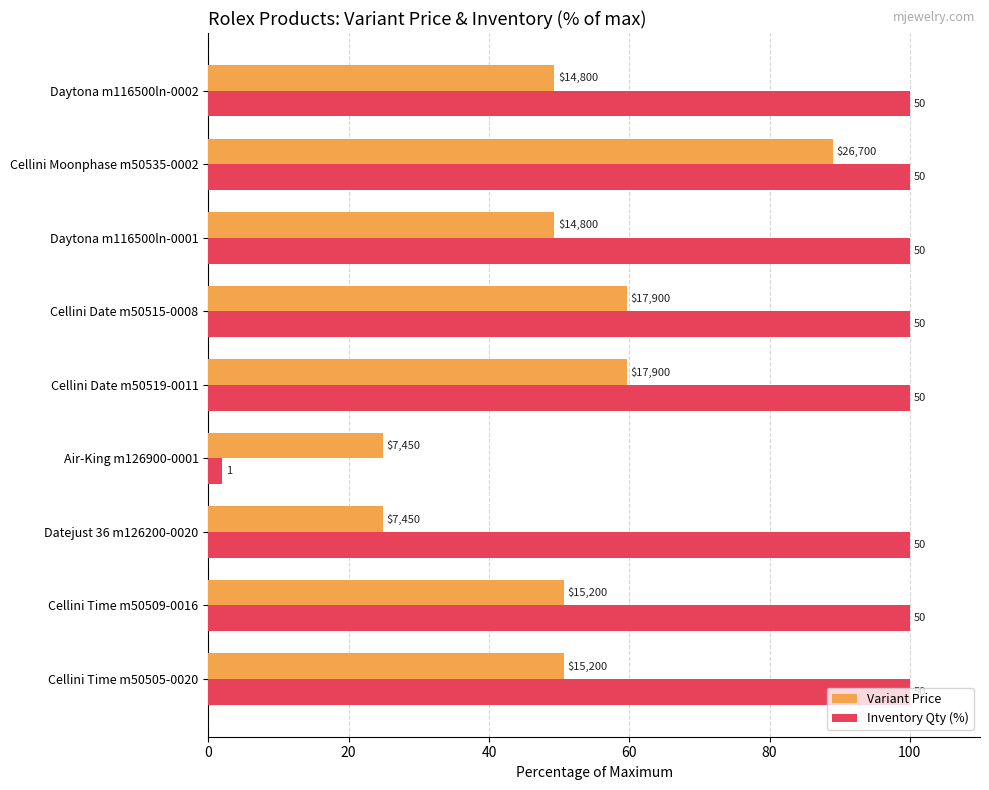

What are all the series names shown in the legend?

Variant Price, Inventory Qty (%)